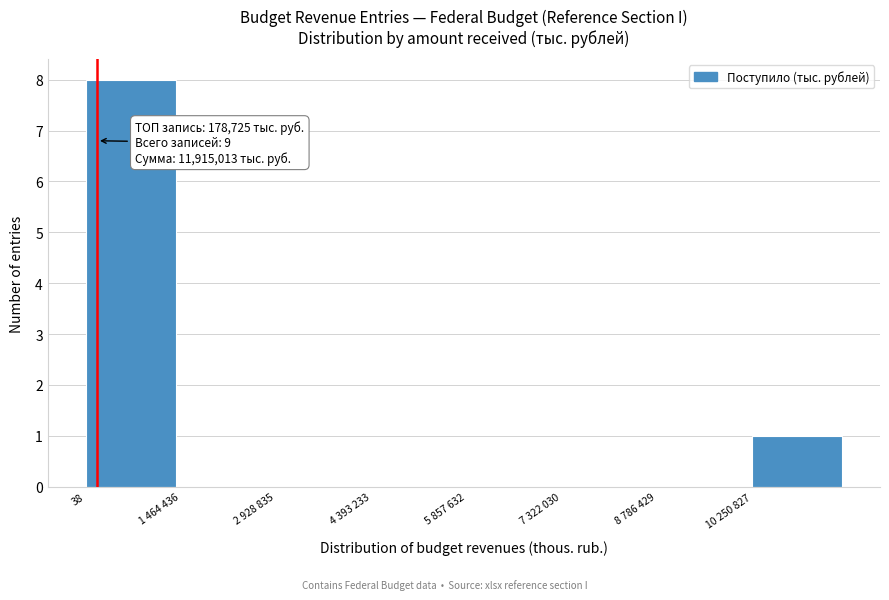

Reading left to right, transcribe all the data shown in this chart.

38=8	1 464 436=0	2 928 835=0	4 393 233=0	5 857 632=0	7 322 030=0	8 786 429=0	10 250 827=1